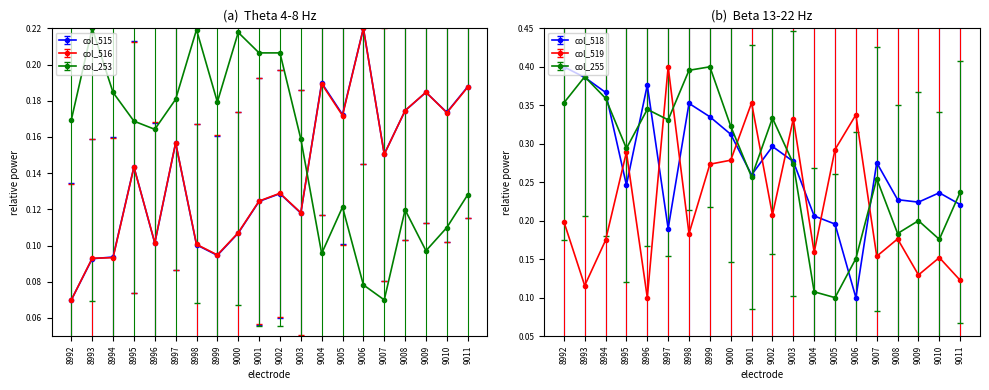

List the series in order of their peak value, lowest first.

col_515, col_253, col_516, col_519, col_255, col_518